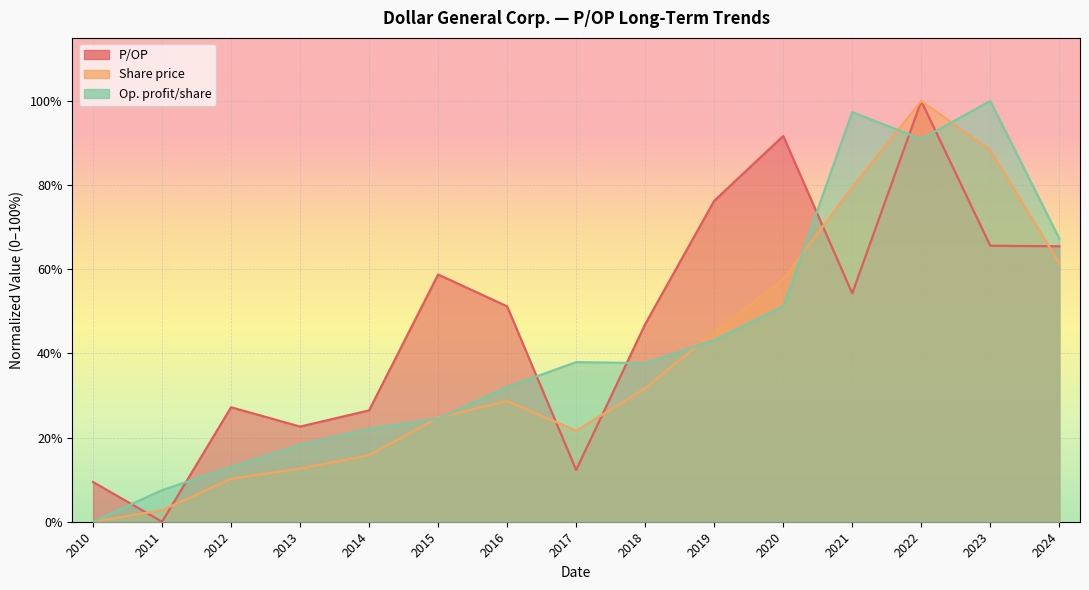

The value of Share price at 2023 is 1.5. True or false?

False